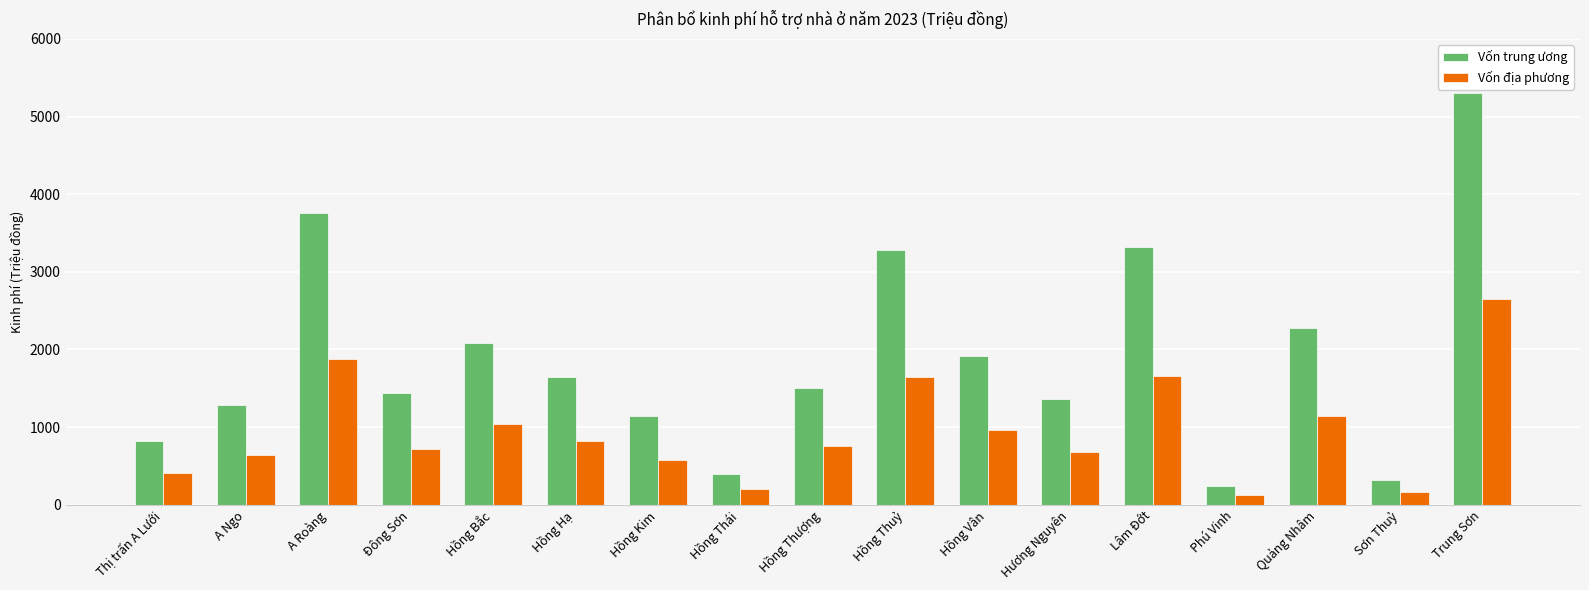

Is it true that Vốn trung ương equals 1280 at A Ngo?

True